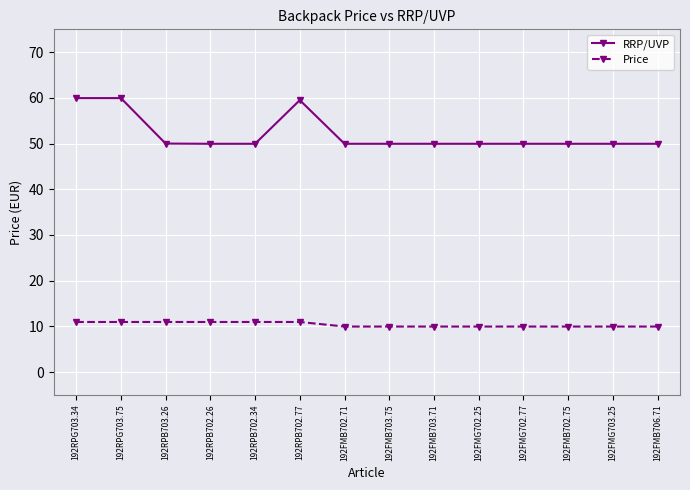

What is the difference between the second highest and second lowest values in the Price series?

1.0